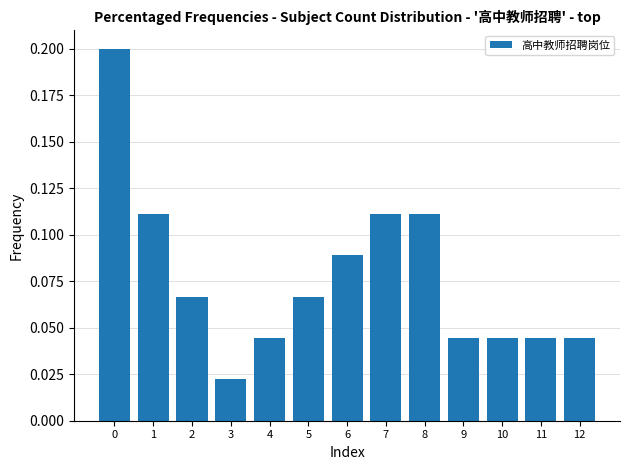

At which category does the chart reach its minimum across all series?

3